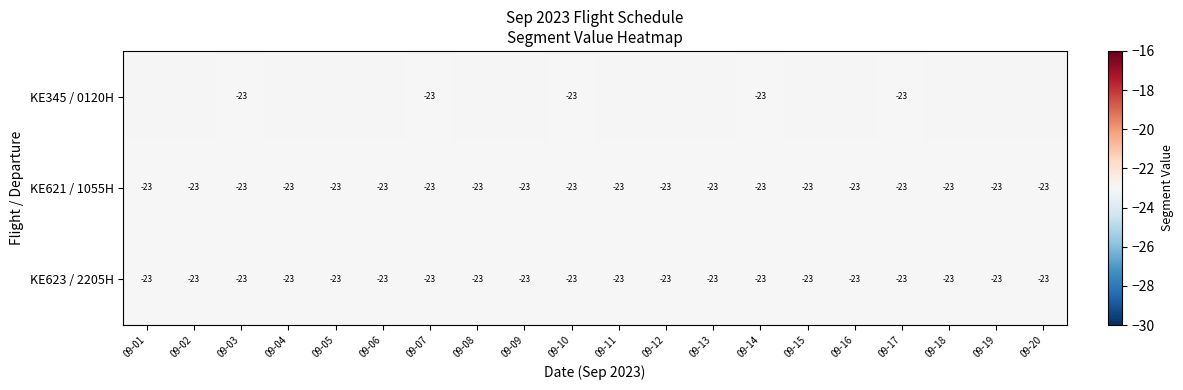

Rank the categories by KE621 / 1055H value from highest to lowest.

09-01, 09-02, 09-03, 09-04, 09-05, 09-06, 09-07, 09-08, 09-09, 09-10, 09-11, 09-12, 09-13, 09-14, 09-15, 09-16, 09-17, 09-18, 09-19, 09-20